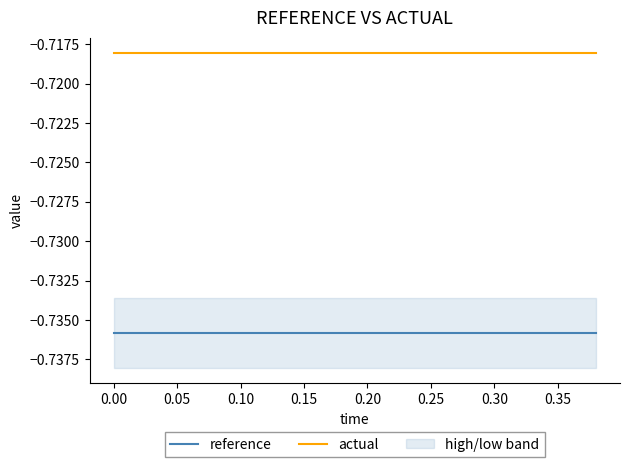

True or false: actual and reference intersect in this chart.

False